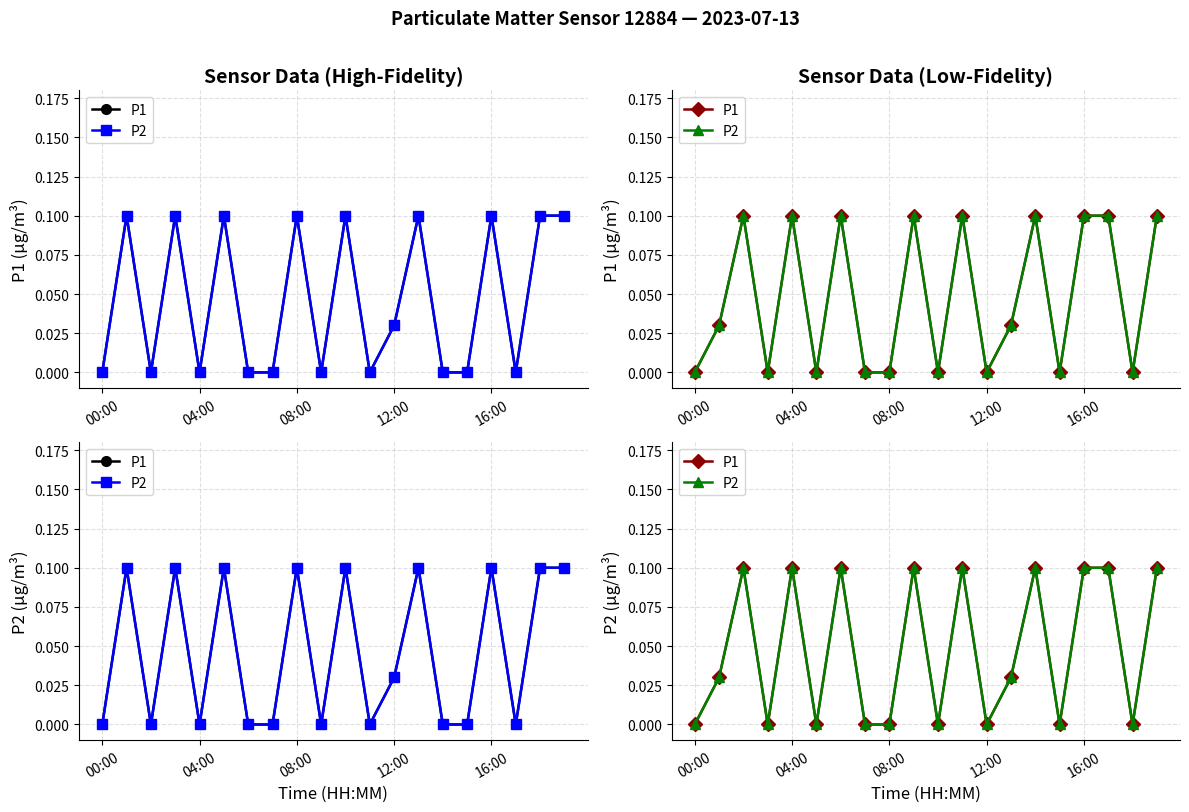

What is the sum of all P2 values?

1.0